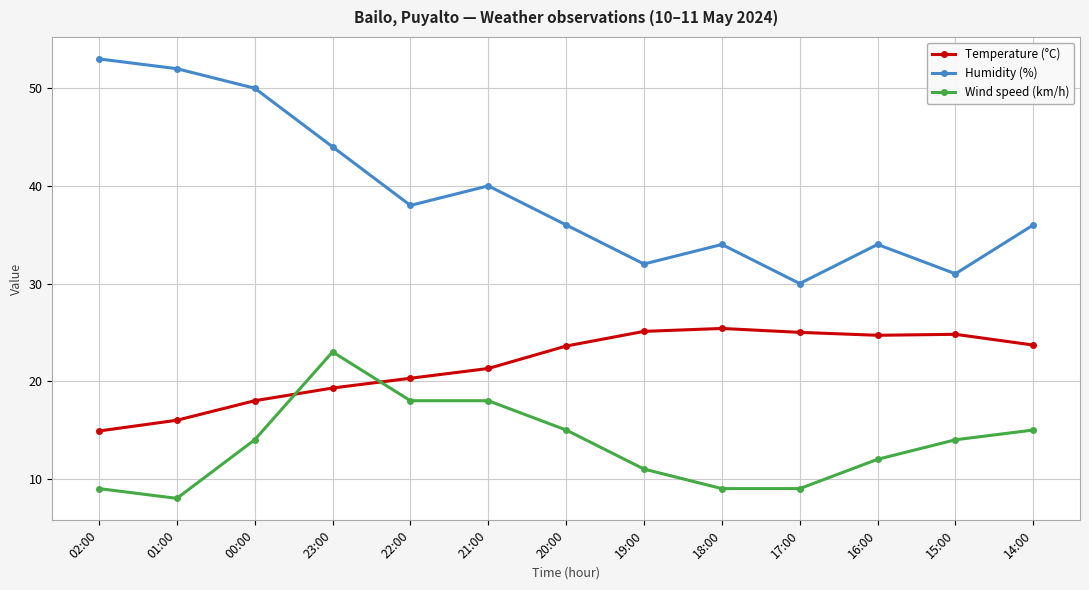

True or false: Wind speed (km/h) has a value of 4.3 at 01:00.

False